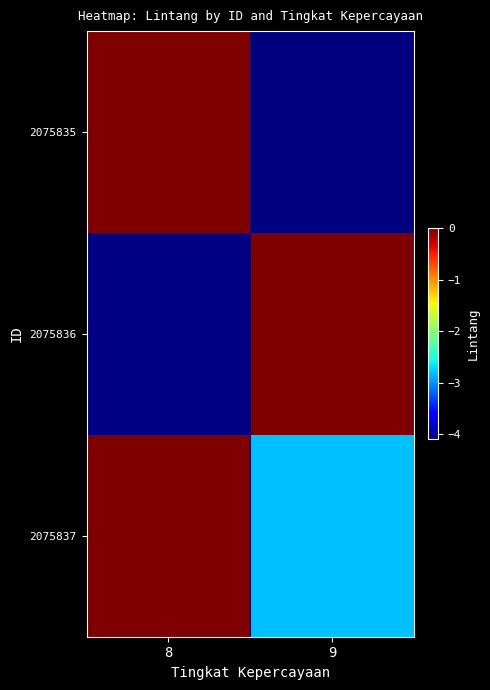

List the series in order of their peak value, highest first.

2075835, 2075836, 2075837